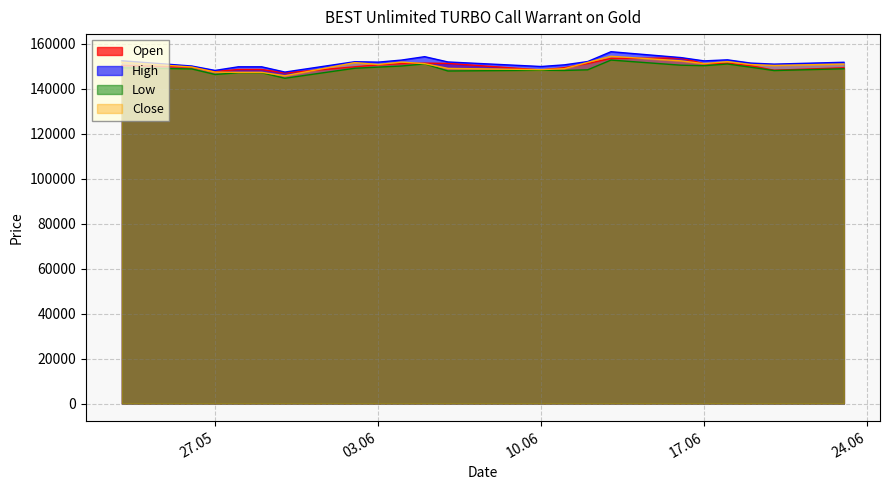

What is the spread (max minus min) of values at 11.06.2025?

2490